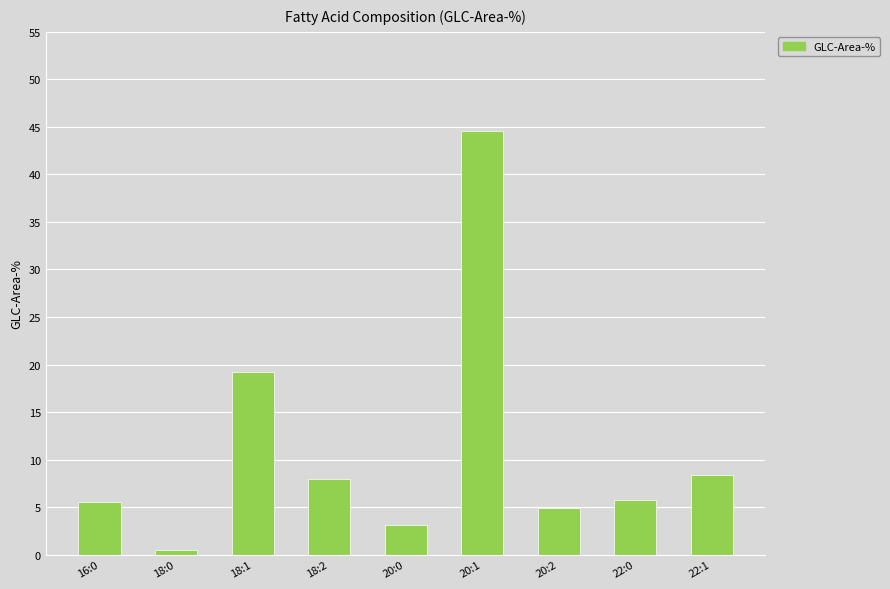

What is the approximate value at 20:2?

4.9